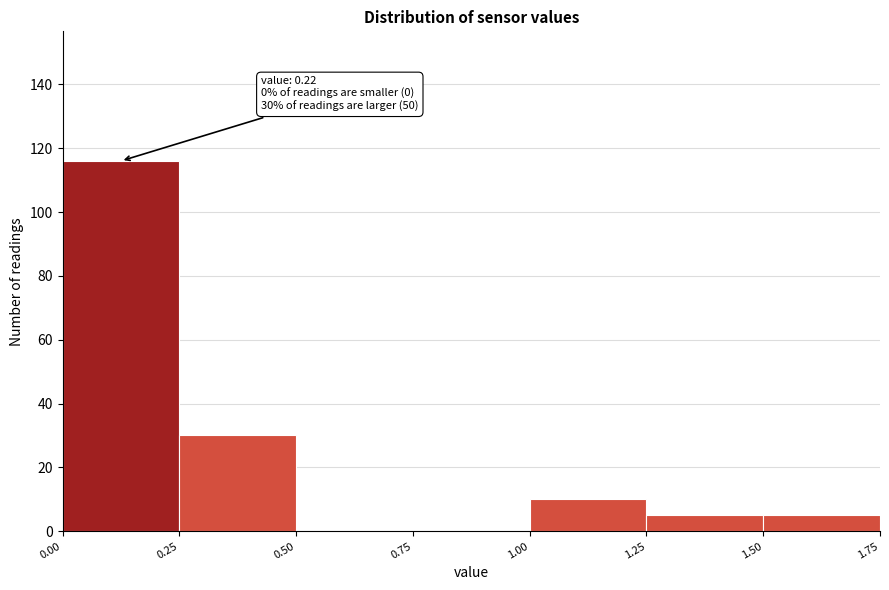

Which range on the x-axis has the tallest bar?

0.00 to 0.25